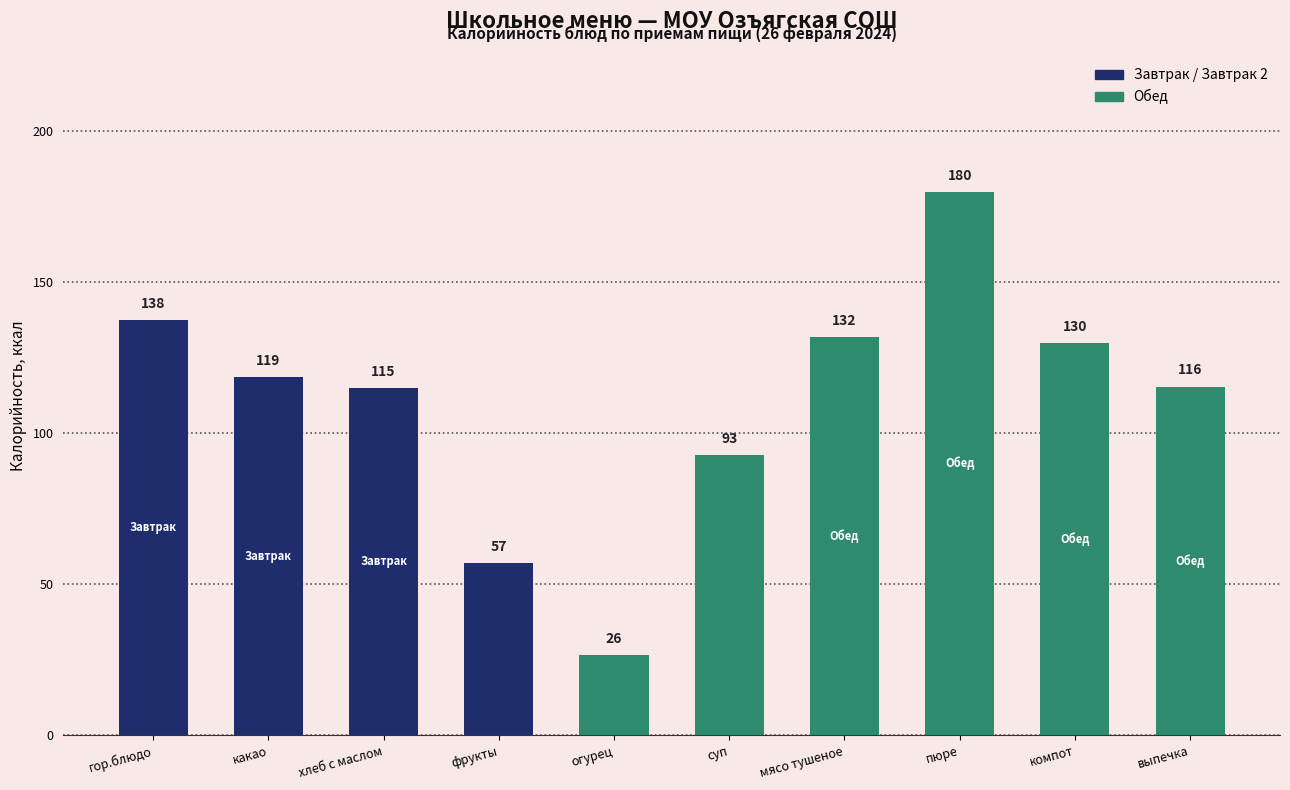

What is the label of the 9th bar from the right?

какао